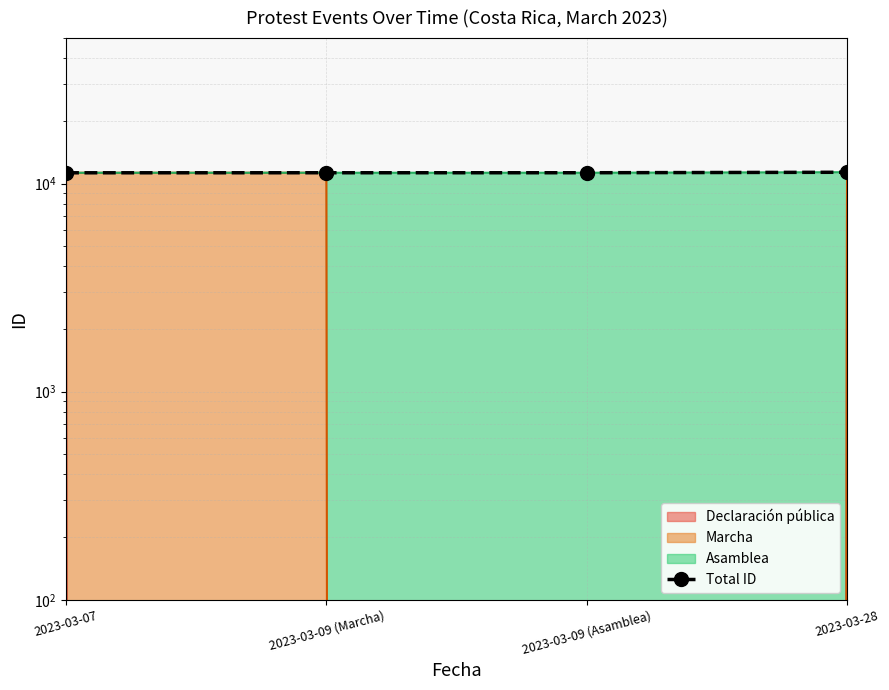

Count the number of categories in the chart.

4